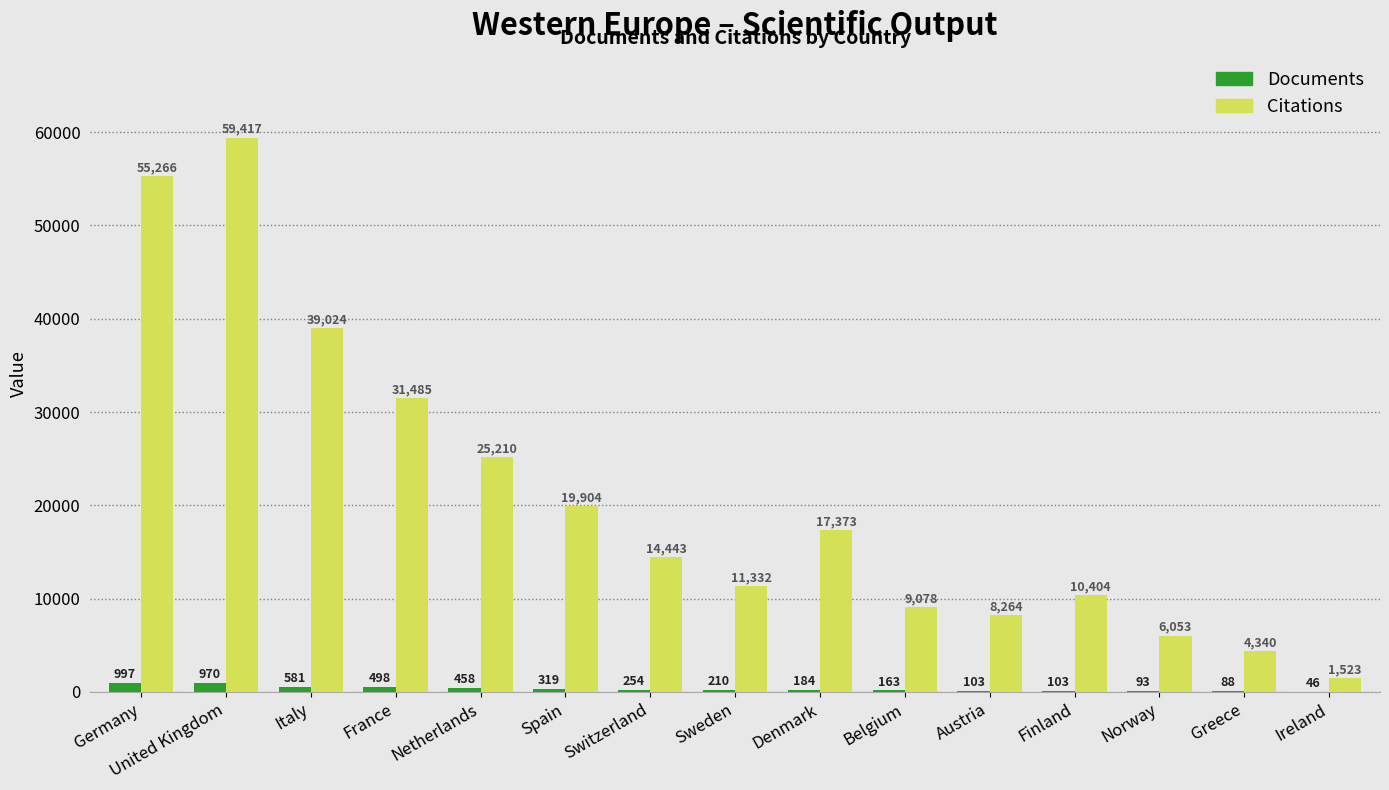

What is the highest value of the Documents series?

997